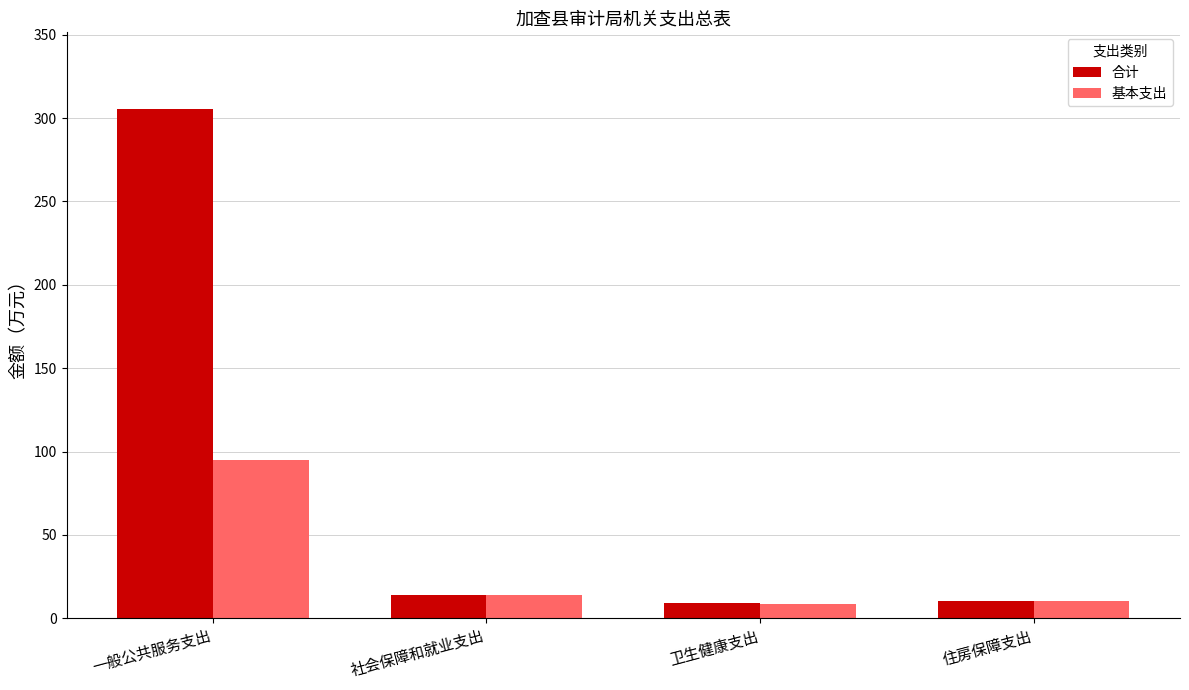

The 基本支出 series shows 94.8 at 一般公共服务支出. True or false?

True